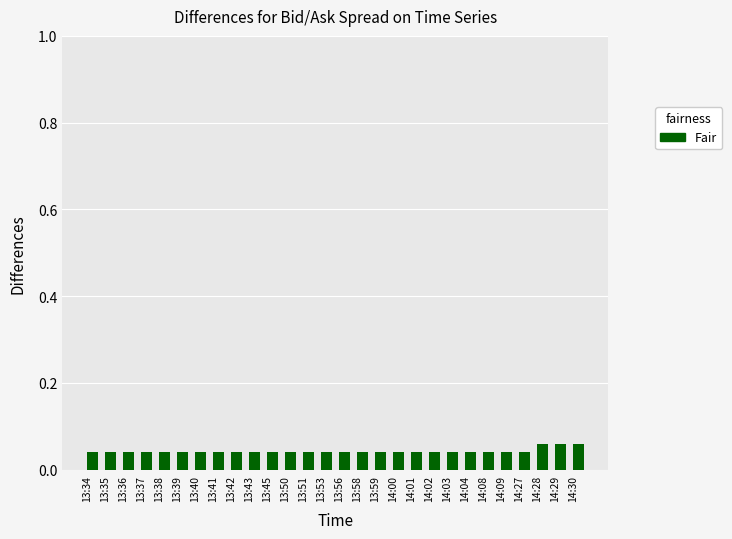

What is the label of the 23rd bar from the right?

13:39